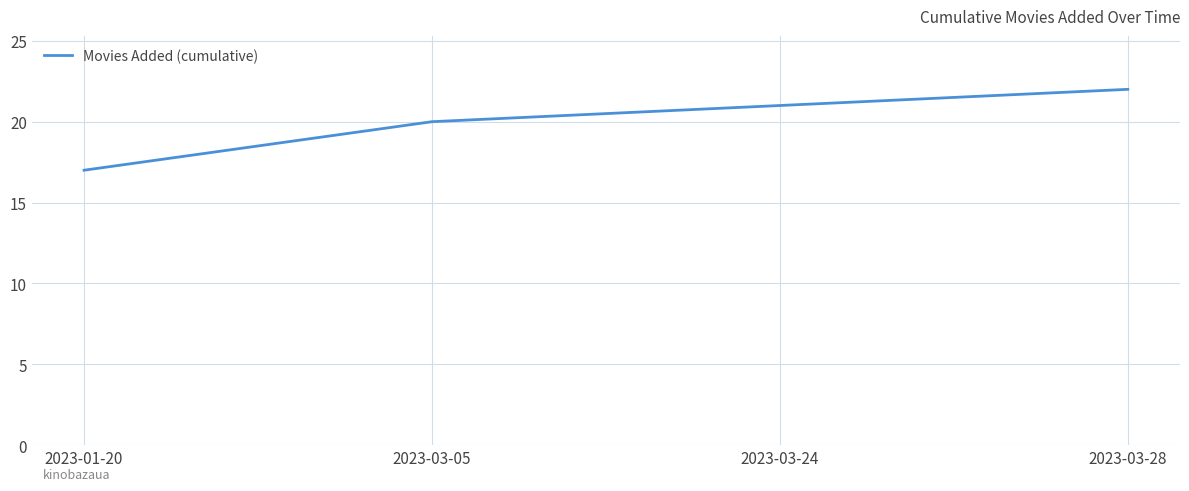

Is this an area chart (filled region under the line)?

No